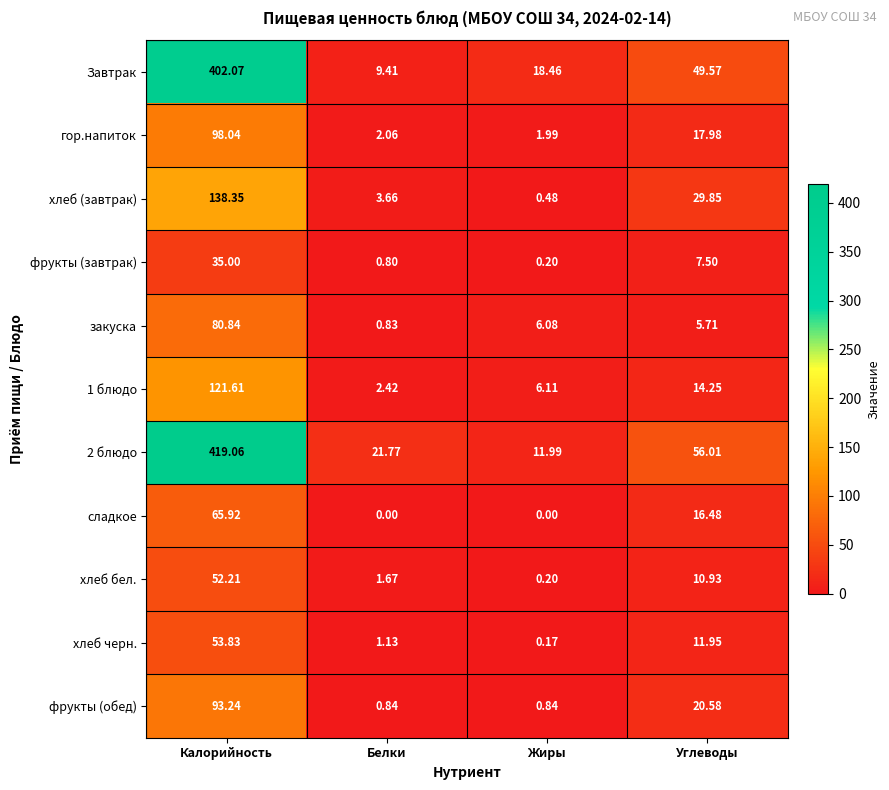

List the labels in order of гор.напиток value, smallest first.

Жиры, Белки, Углеводы, Калорийность